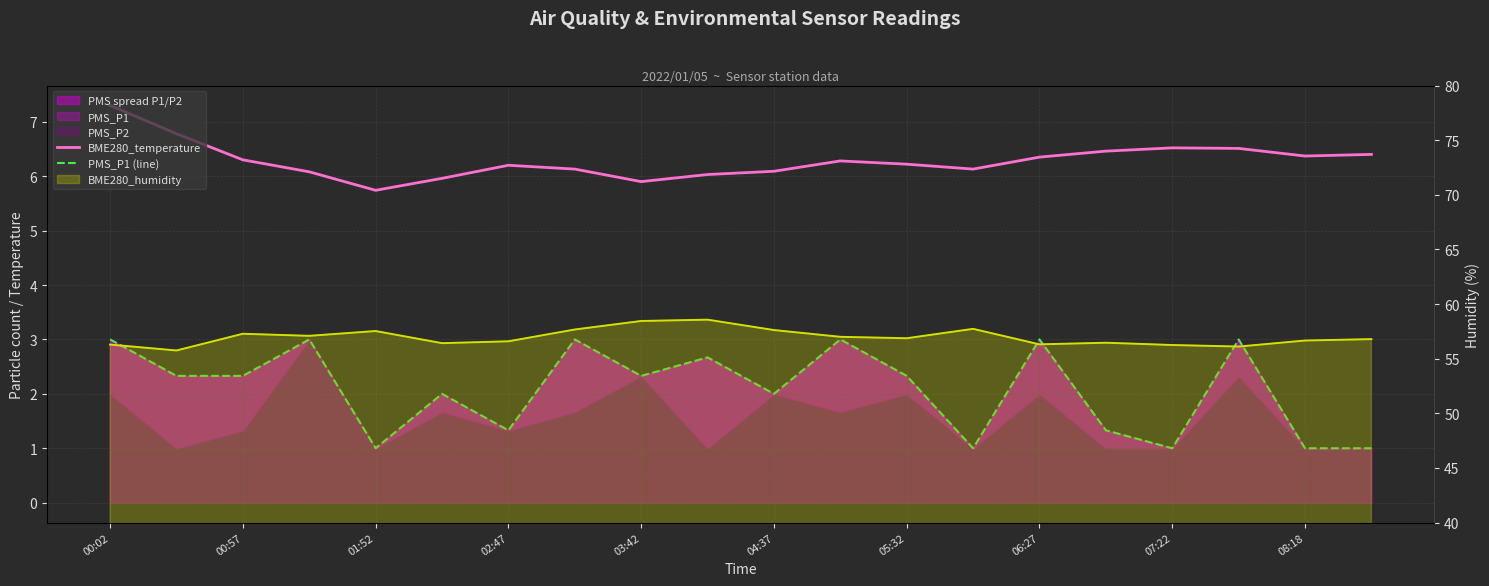

What is the sum of the BME280_temperature values at 15 and 04:37?

12.4